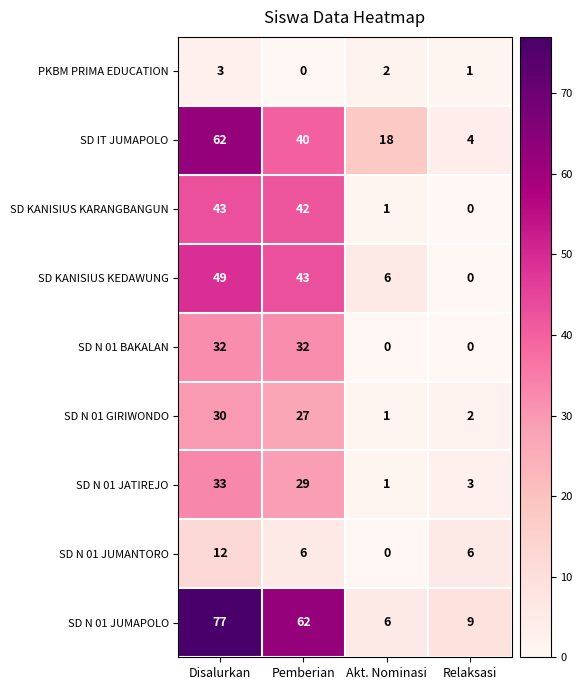

Is the value of SD KANISIUS KEDAWUNG at Akt. Nominasi greater than the value of PKBM PRIMA EDUCATION at Disalurkan?

Yes